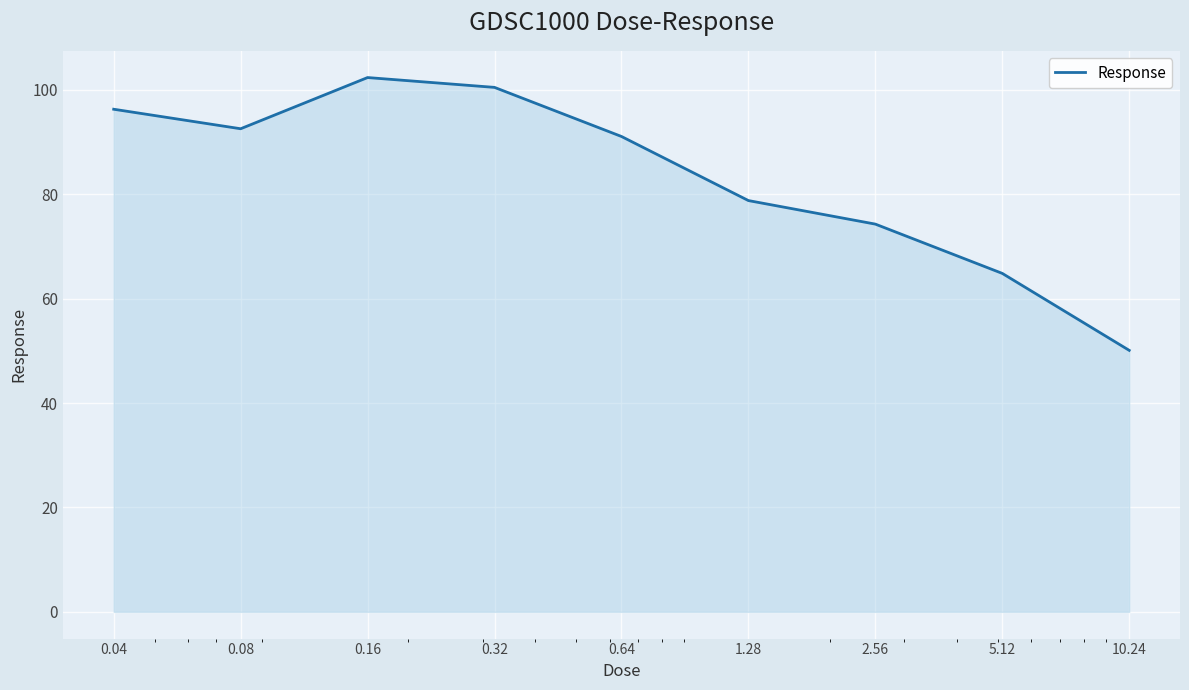

What is the minimum value shown in the chart?

50.1